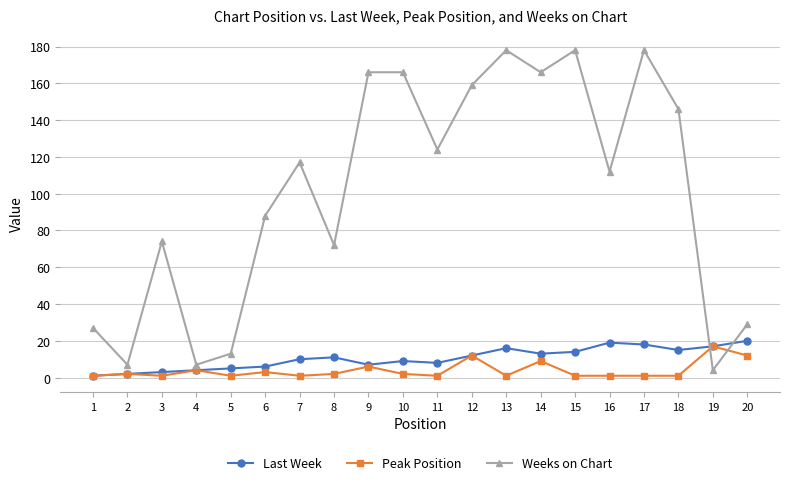

Which series changed the most between 5 and 12?

Weeks on Chart